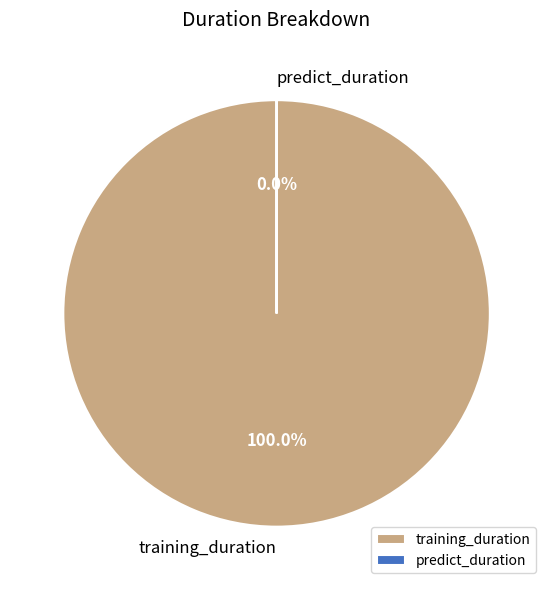

To the nearest percent, what is the difference between the training_duration and predict_duration slice percentages?

100%